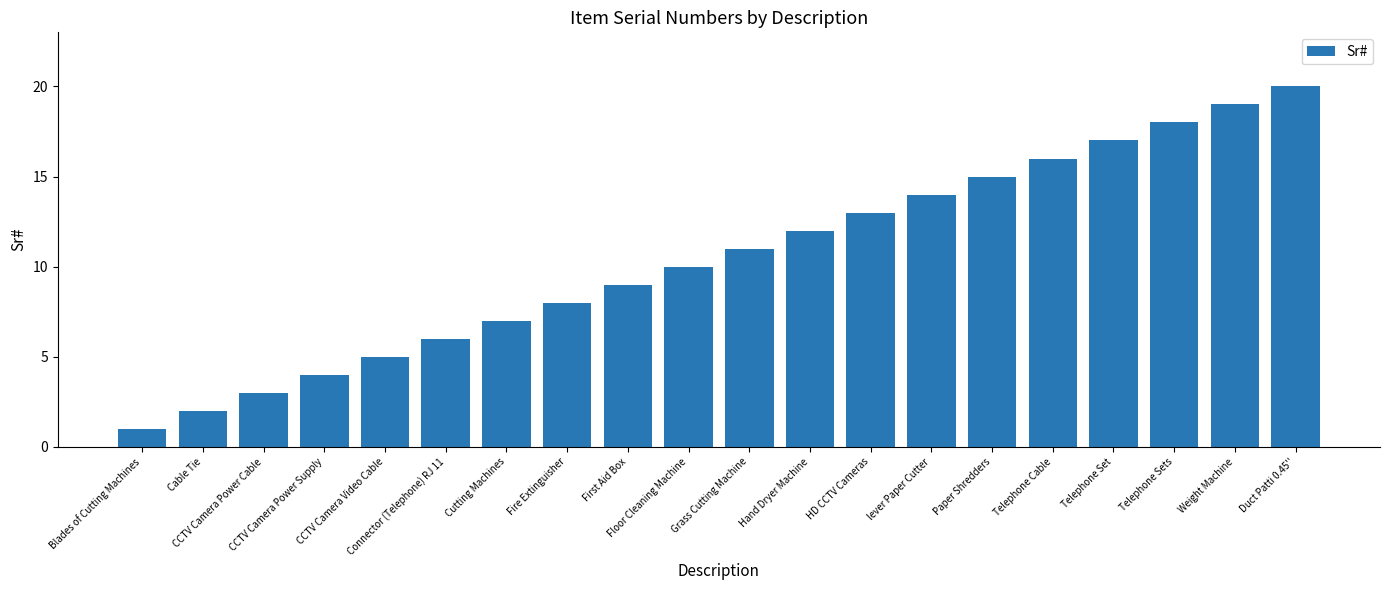

Which has a higher value, CCTV Camera Power Cable or Cable Tie?

CCTV Camera Power Cable